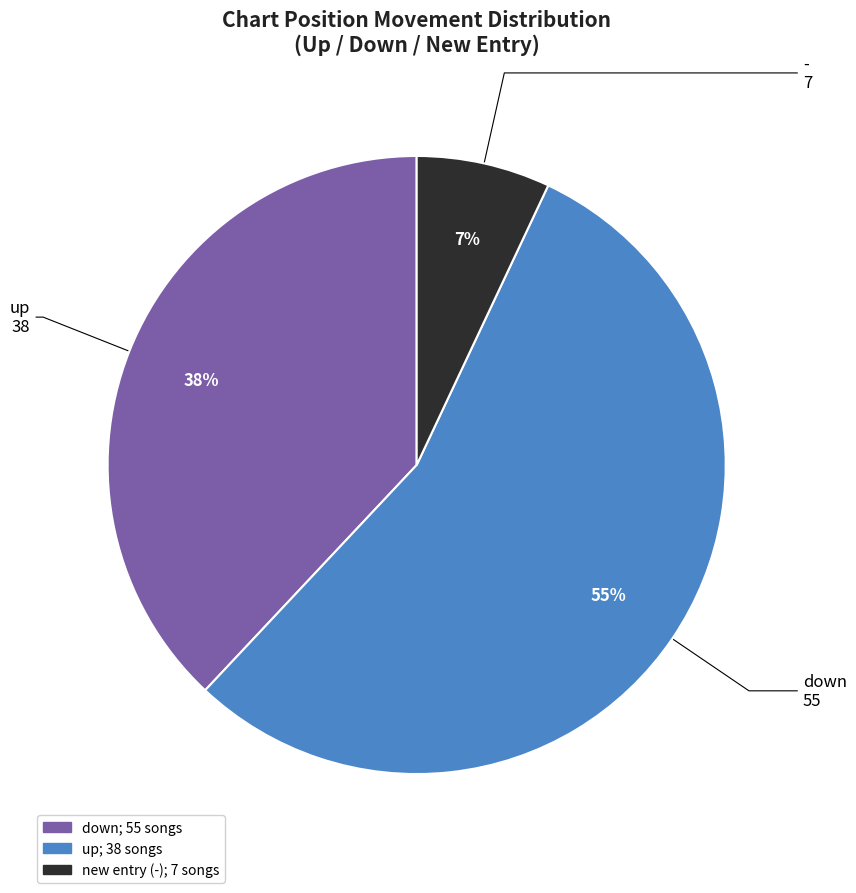

How many slices are in this pie chart?

3